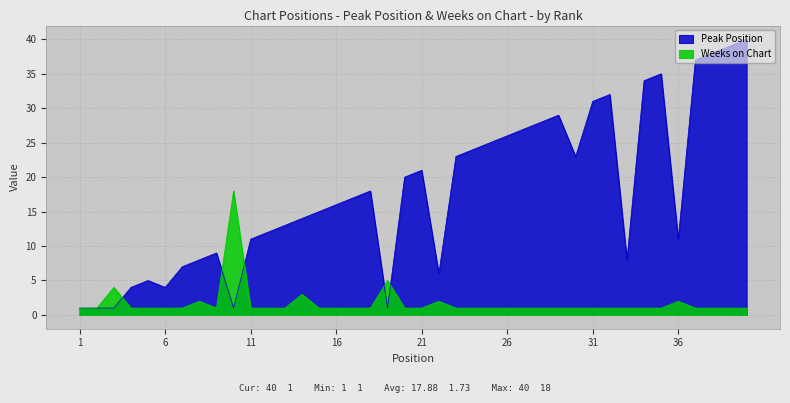

What is the difference between the Weeks on Chart values at 28 and 10?

17